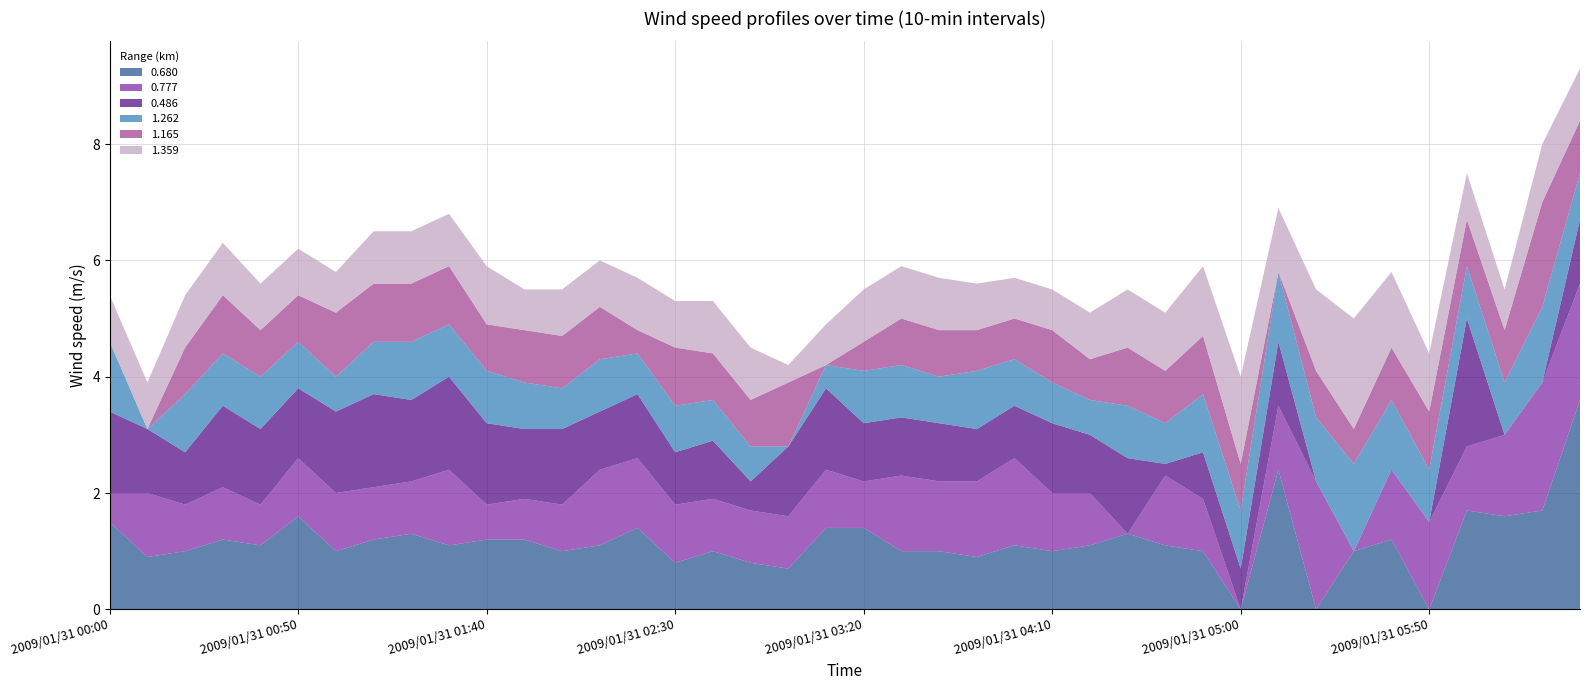

Reading right to left, what are all the values shown in this chart?

0.680: 3.6	1.7	1.6	1.7	0.0	1.2	1.0	0.0	2.4	0.0	1.0	1.1	1.3	1.1	1.0	1.1	0.9	1.0	1.0	1.4	1.4	0.7	0.8	1.0	0.8	1.4	1.1	1.0	1.2	1.2	1.1	1.3	1.2	1.0	1.6	1.1	1.2	1.0	0.9	1.5
0.777: 2.0	2.2	1.4	1.1	1.5	1.2	0.0	2.2	1.1	0.0	0.9	1.2	0.0	0.9	1.0	1.5	1.3	1.2	1.3	0.8	1.0	0.9	0.9	0.9	1.0	1.2	1.3	0.8	0.7	0.6	1.3	0.9	0.9	1.0	1.0	0.7	0.9	0.8	1.1	0.5
0.486: 1.1	0.0	0.0	2.2	0.0	0.0	0.0	0.0	1.1	0.7	0.8	0.2	1.3	1.0	1.2	0.9	0.9	1.0	1.0	1.0	1.4	1.2	0.5	1.0	0.9	1.1	1.0	1.3	1.2	1.4	1.6	1.4	1.6	1.4	1.2	1.3	1.4	0.9	1.1	1.4
1.262: 0.8	1.3	0.9	0.9	0.9	1.2	1.5	1.1	1.2	1.0	1.0	0.7	0.9	0.6	0.7	0.8	1.0	0.8	0.9	0.9	0.4	0.0	0.6	0.7	0.8	0.7	0.9	0.7	0.8	0.9	0.9	1.0	0.9	0.6	0.8	0.9	0.9	1.0	0.0	1.2
1.165: 0.9	1.8	0.9	0.8	1.0	0.9	0.6	0.8	0.0	0.8	1.0	0.9	1.0	0.7	0.9	0.7	0.7	0.8	0.8	0.5	0.0	1.1	0.8	0.8	1.0	0.4	0.9	0.9	0.9	0.8	1.0	1.0	1.0	1.1	0.8	0.8	1.0	0.8	0.0	0.0
1.359: 0.9	1.0	0.7	0.8	1.0	1.3	1.9	1.4	1.1	1.5	1.2	1.0	1.0	0.8	0.7	0.7	0.8	0.9	0.9	0.9	0.7	0.3	0.9	0.9	0.8	0.9	0.8	0.8	0.7	1.0	0.9	0.9	0.9	0.7	0.8	0.8	0.9	0.9	0.8	0.8